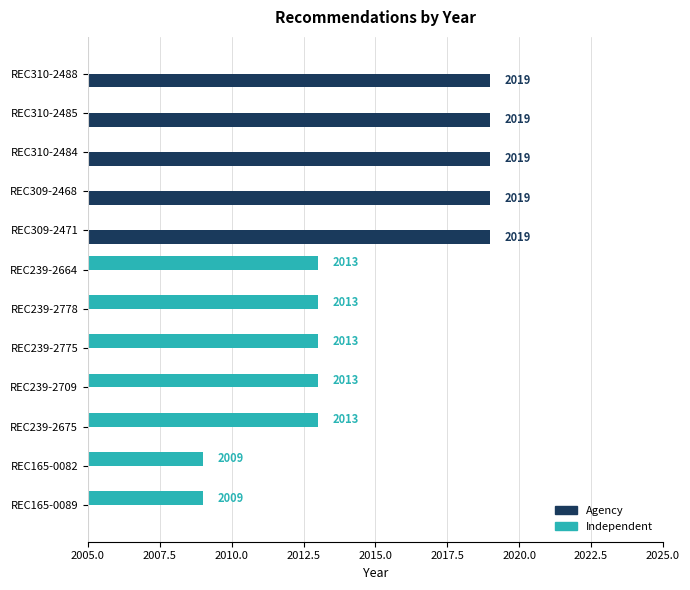

Does the chart contain stacked bars?

No